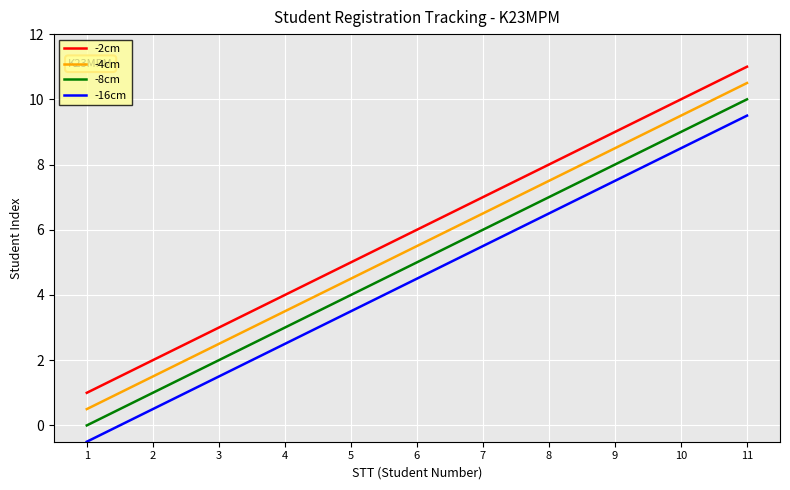

What is the difference between the highest and lowest values at 10?

1.5